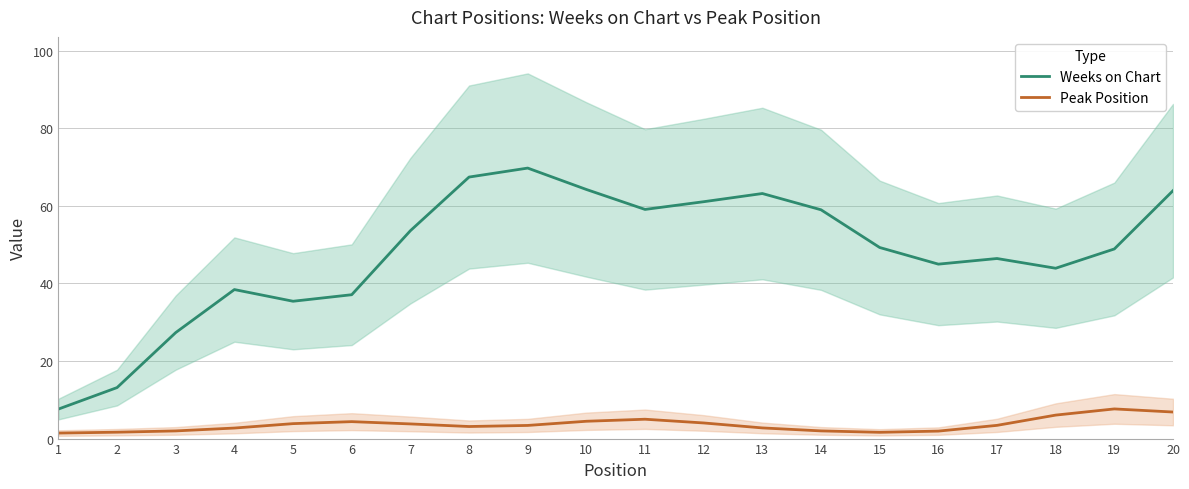

Rank the categories by Peak Position value from lowest to highest.

1, 15, 2, 16, 3, 14, 4, 13, 8, 9, 17, 7, 5, 12, 6, 10, 11, 18, 20, 19